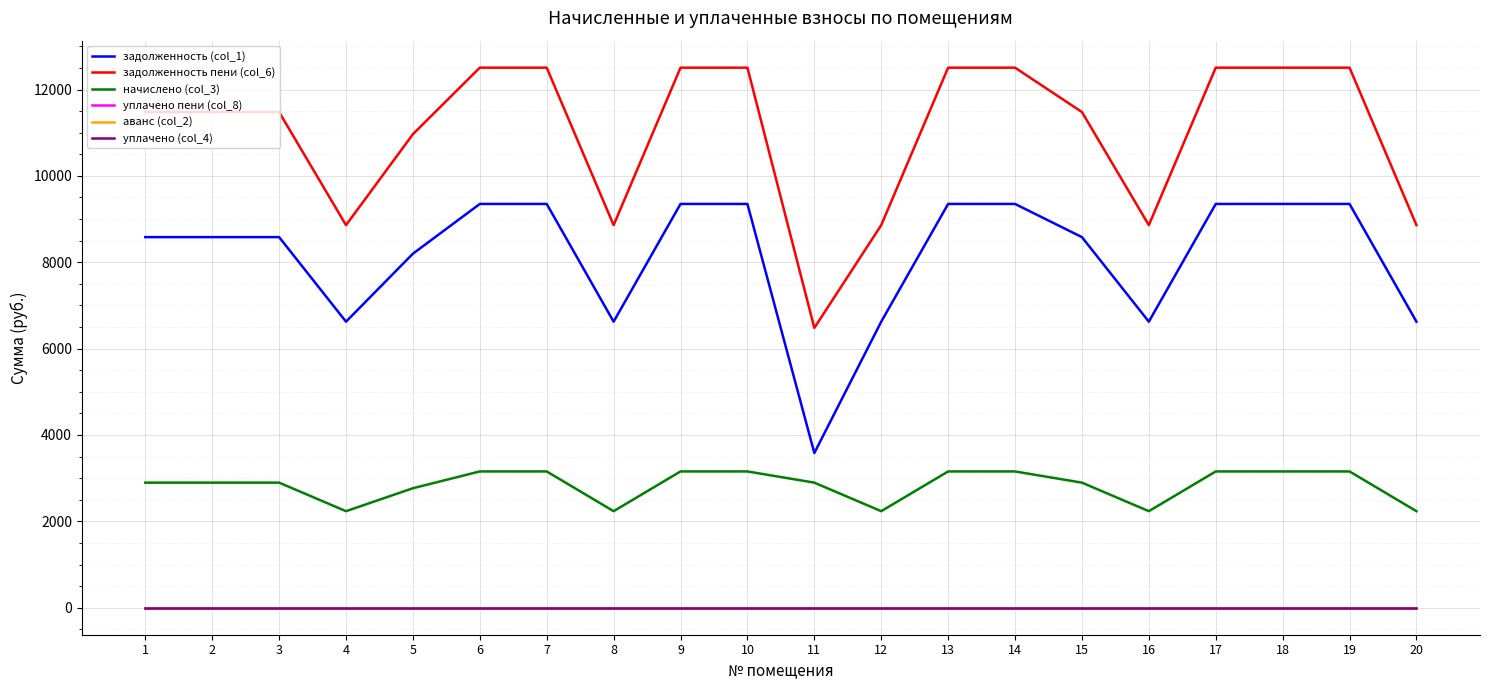

List the labels in order of начислено (col_3) value, smallest first.

4, 8, 12, 16, 20, 5, 1, 2, 3, 11, 15, 6, 7, 9, 10, 13, 14, 17, 18, 19